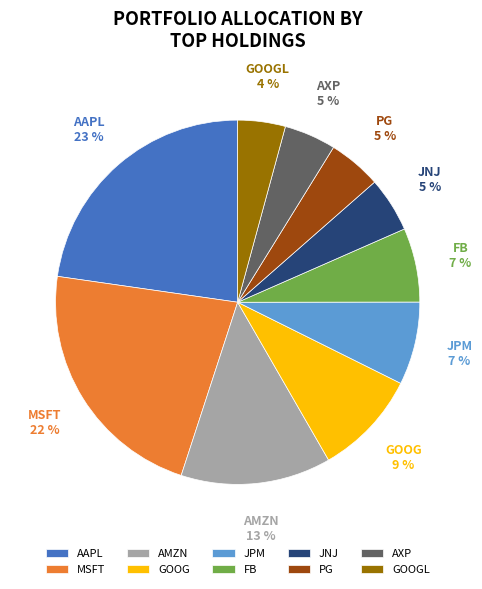

To the nearest percent, what is the difference between the largest and smallest slice percentages?

19%